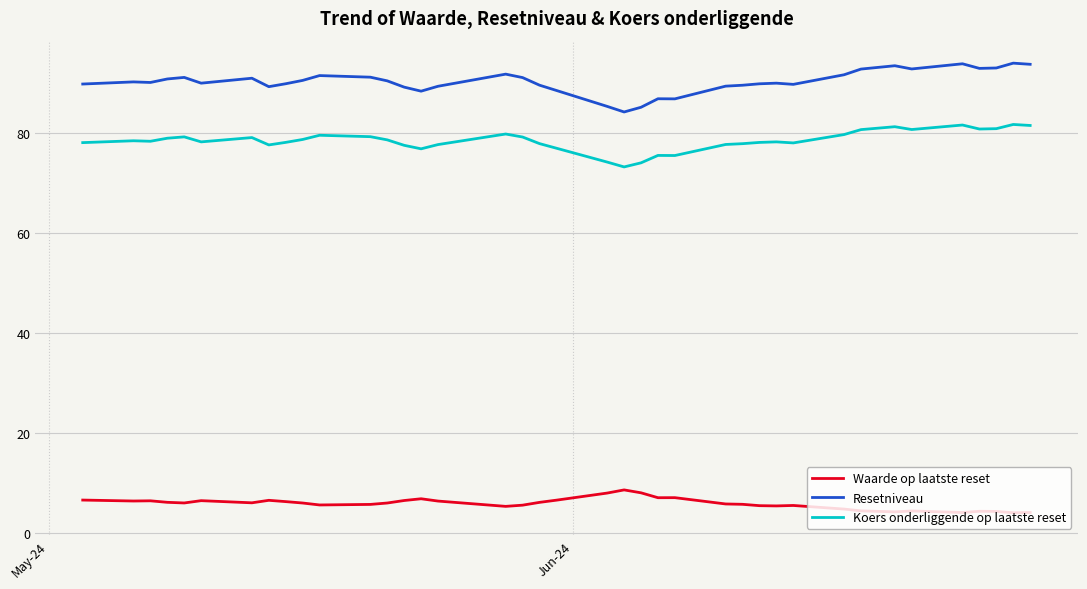

Which series has the widest spread of values?

Resetniveau